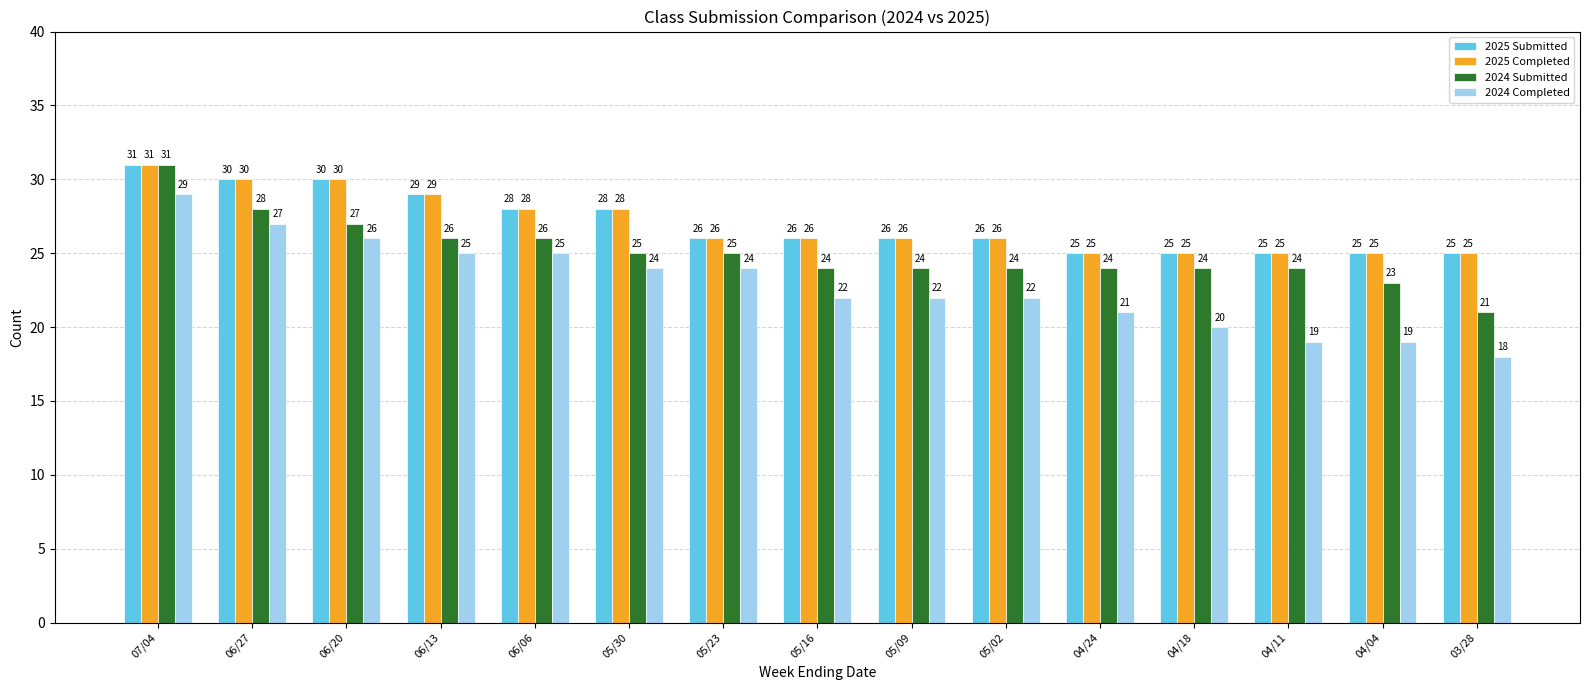

What is the average value of the 2025 Completed series?

27